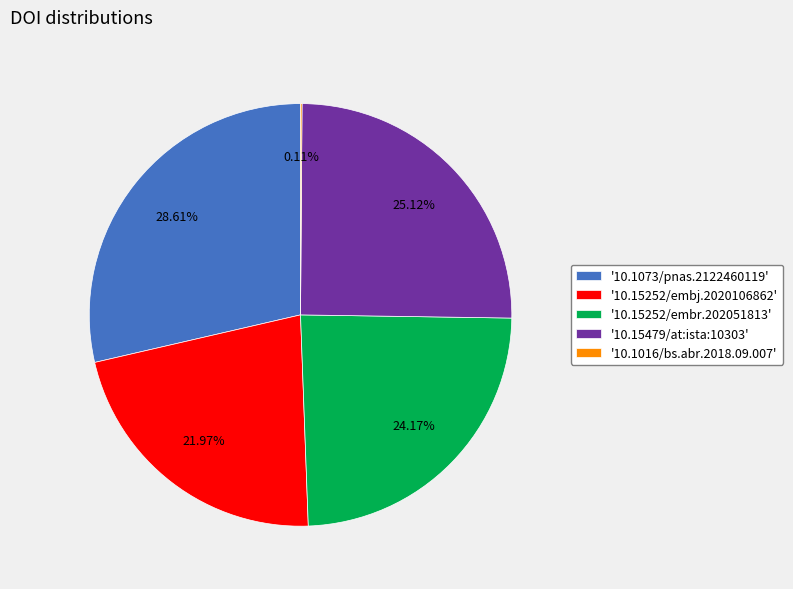

Does '10.1073/pnas.2122460119' represent more than half of the total?

No